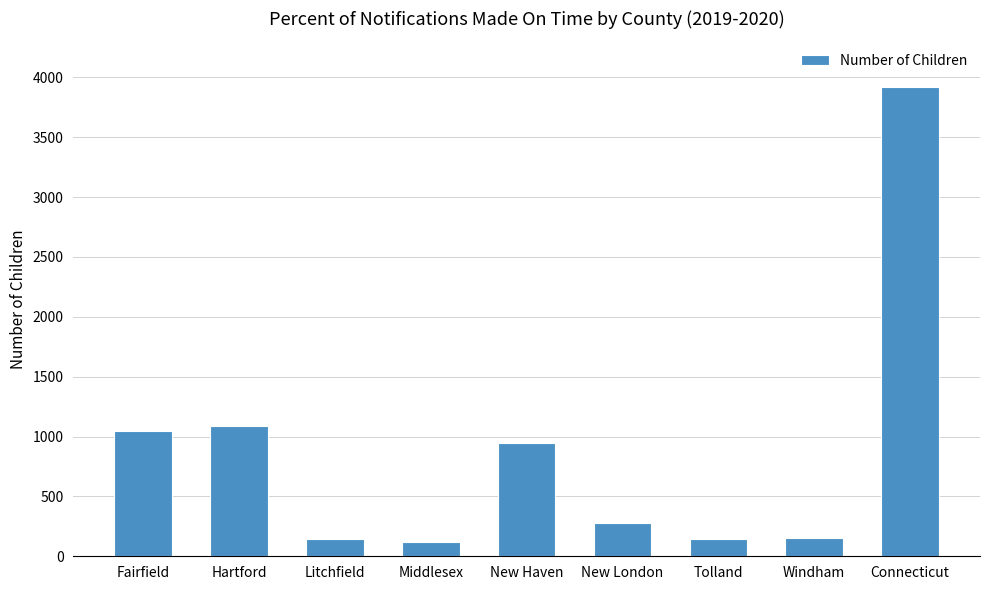

Are the bars horizontal?

No